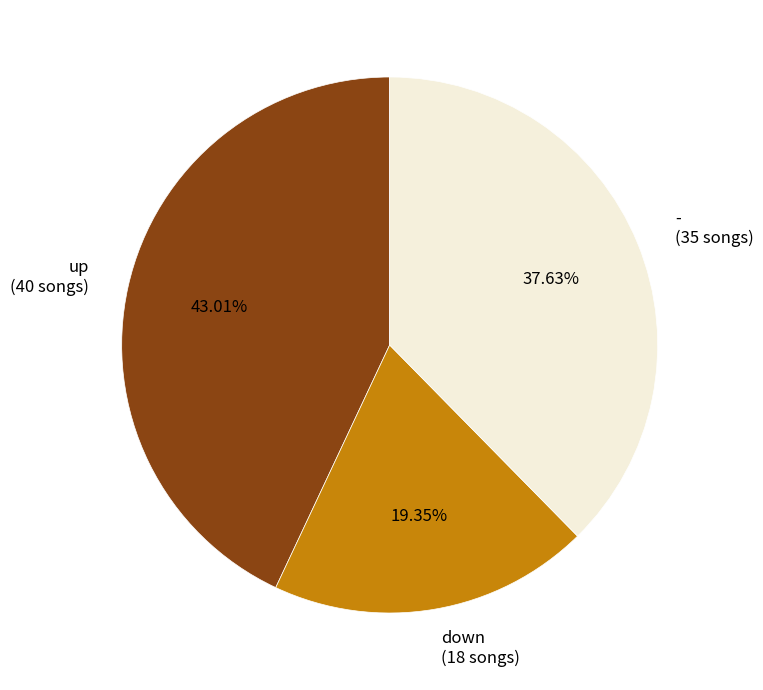

Is the sum of up and - greater than half?

Yes